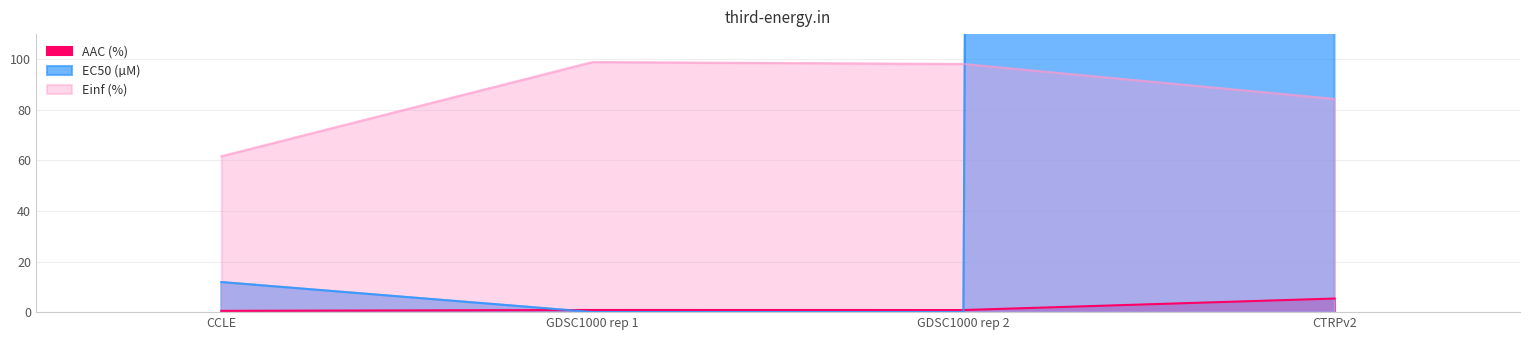

True or false: Einf (%) has more than 2 interior local peaks.

False